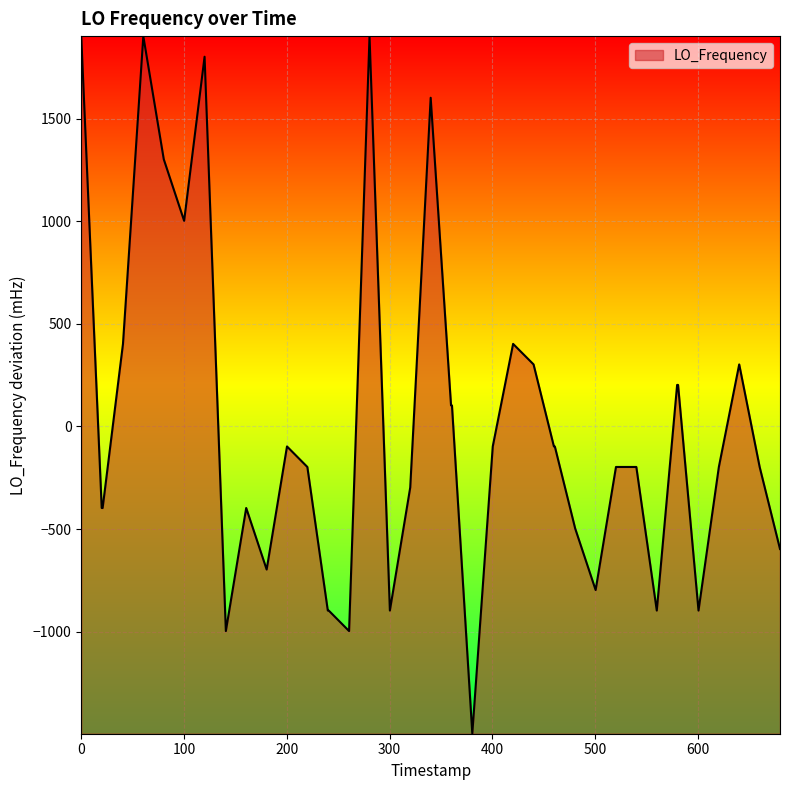

What is the minimum value shown in the chart?

-1497.5